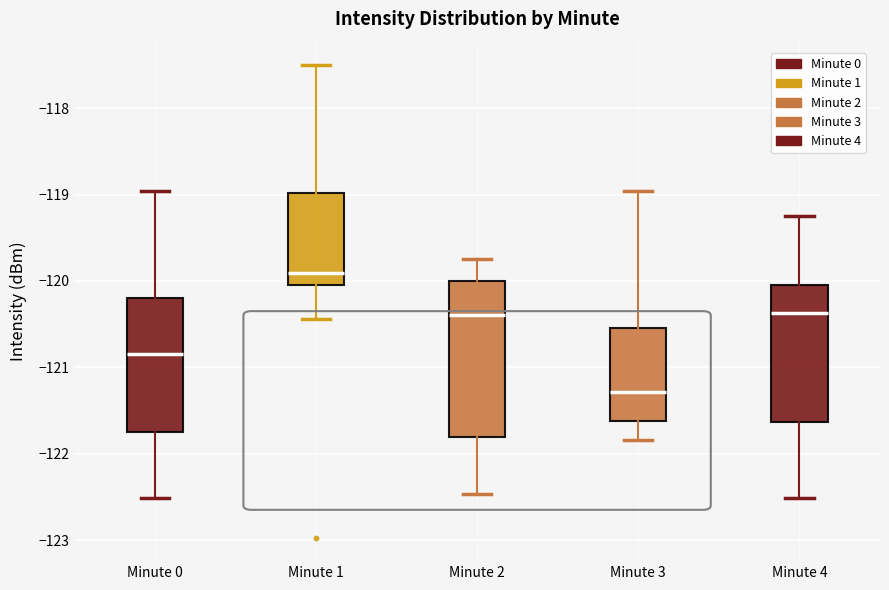

Reading left to right, read every box against the y-axis: the position of its median line, the range the box covers, and the ends of its whiskers. The values are not printed on the chart, so give them approximately, as read against the axis.

Minute 0: median -120.8, box -121.8 to -120.2, whiskers -122.5 to -119.0
Minute 1: median -119.9, box -120.0 to -119.0, whiskers -120.4 to -117.5
Minute 2: median -120.4, box -121.8 to -120.0, whiskers -122.5 to -119.7
Minute 3: median -121.3, box -121.6 to -120.5, whiskers -121.8 to -119.0
Minute 4: median -120.4, box -121.6 to -120.0, whiskers -122.5 to -119.3